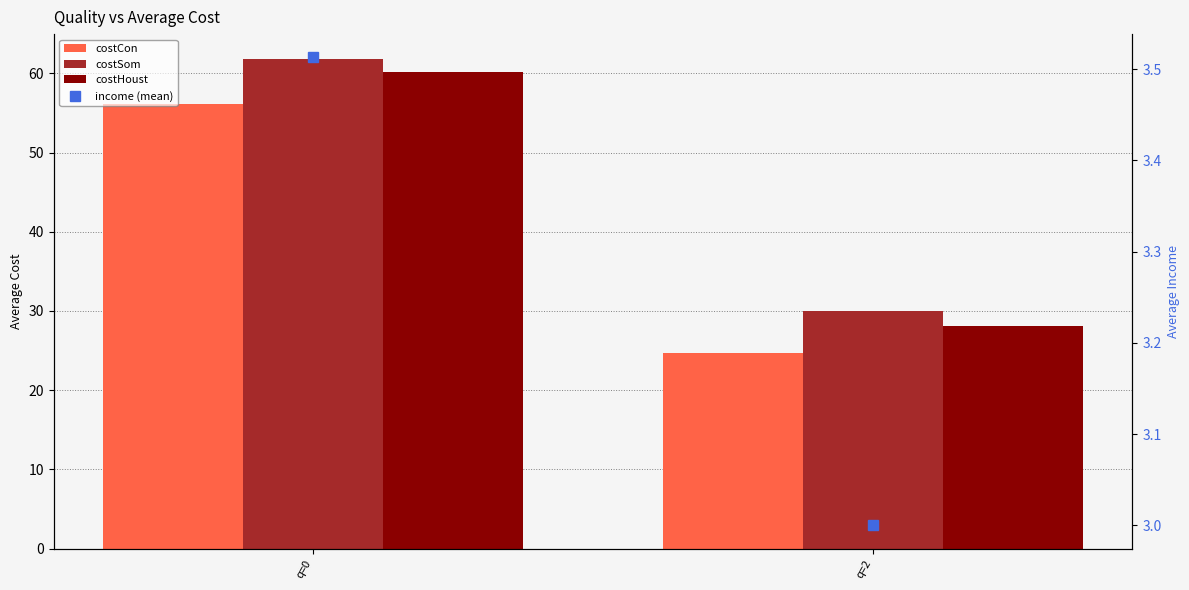

At which label does costHoust first exceed 60?

q=0